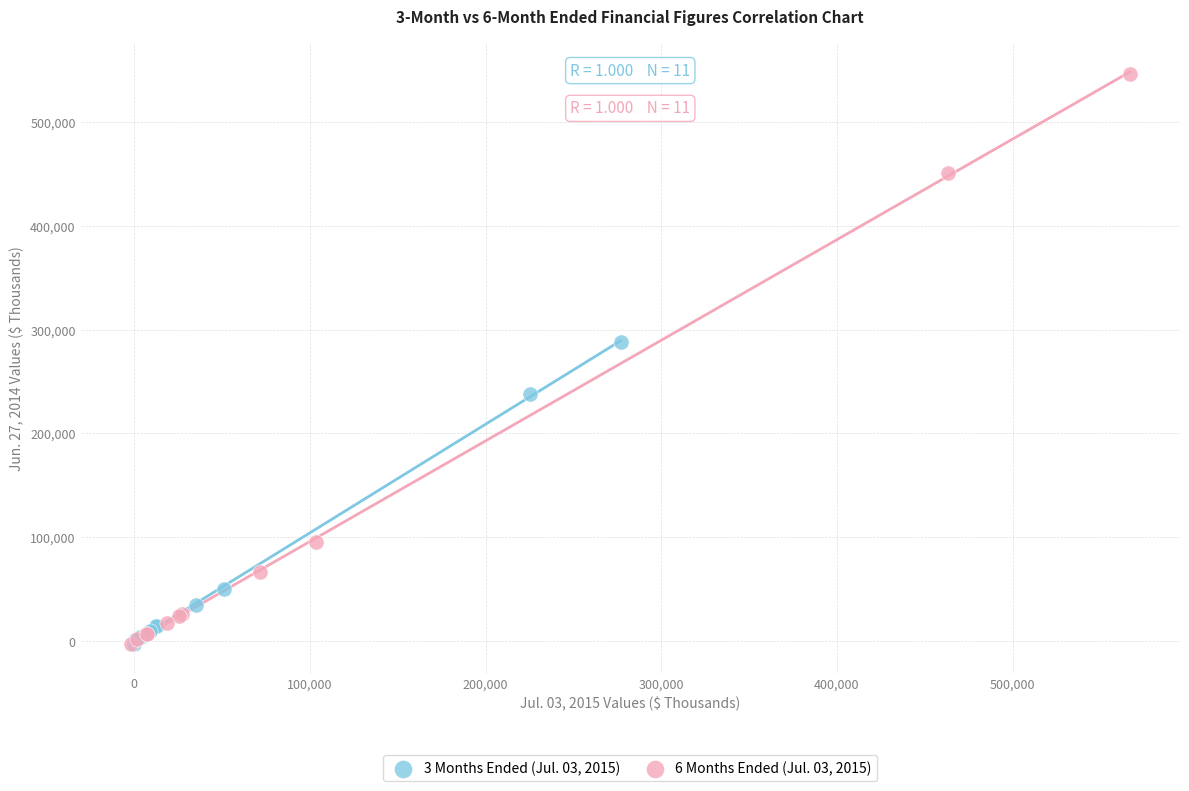

Which series reaches the maximum Y coordinate?

6 Months Ended (Jul. 03, 2015)